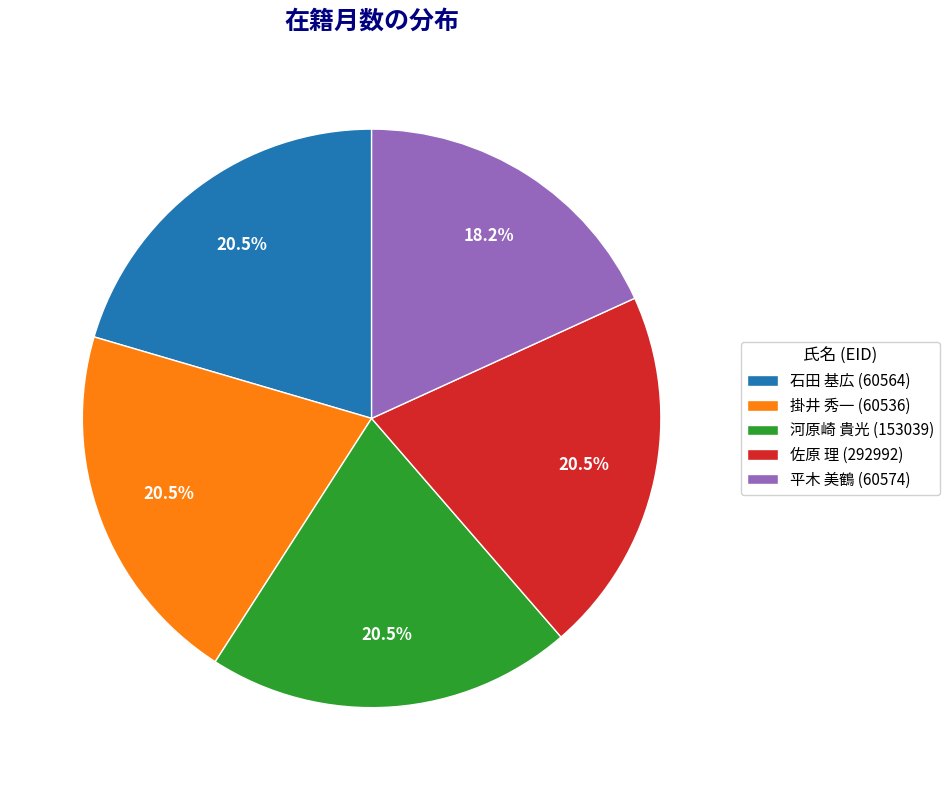

Which has a higher value, 掛井 秀一 (60536) or 平木 美鶴 (60574)?

掛井 秀一 (60536)